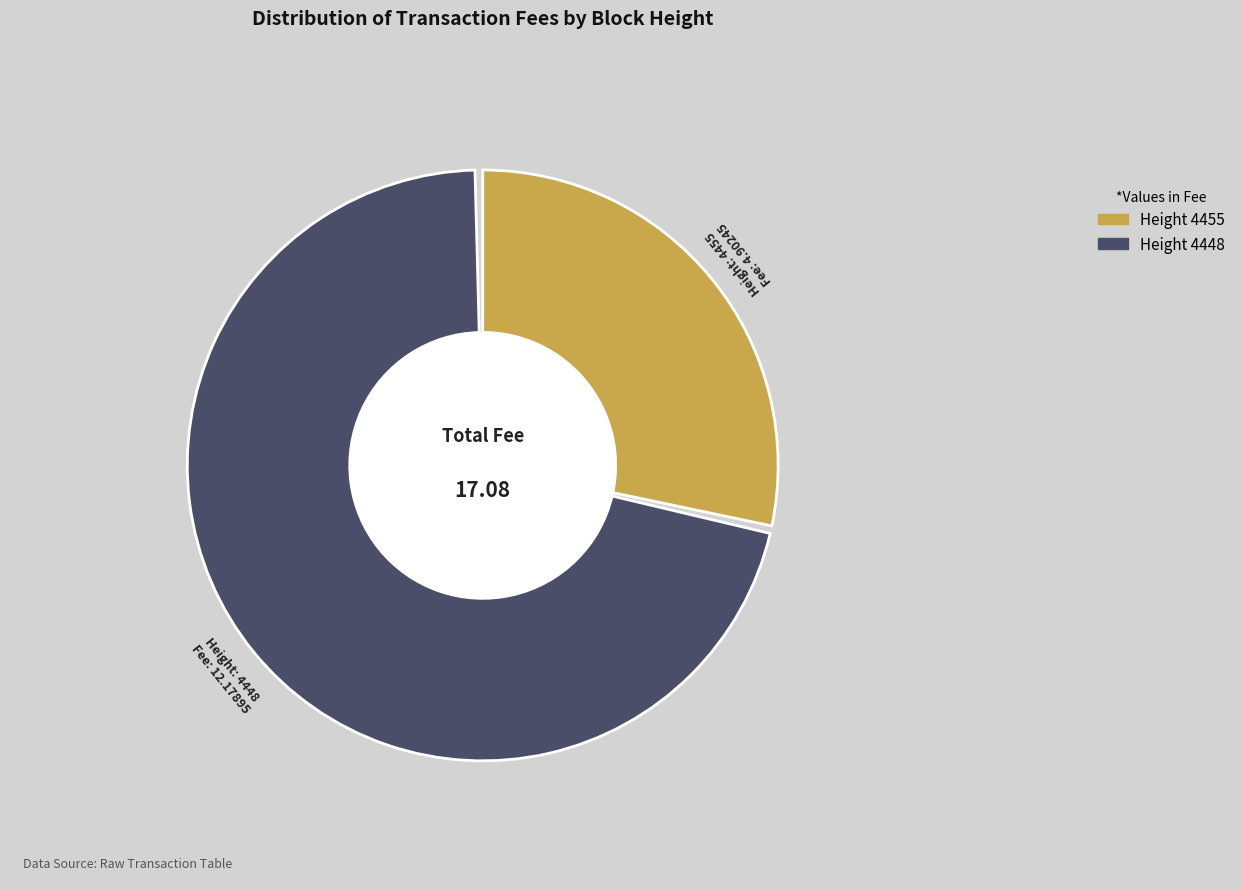

Is there a majority slice in this chart?

Yes